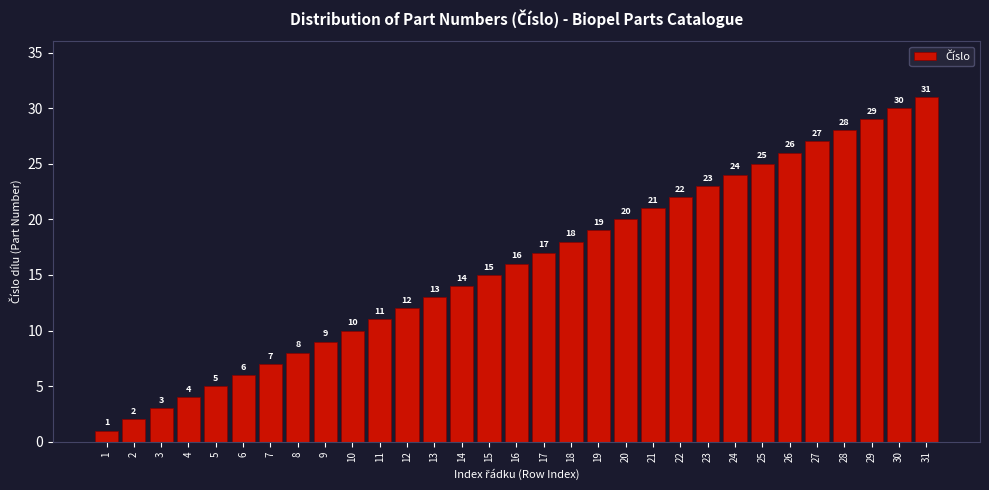

What is the sum of the values at 21 and 29?

50